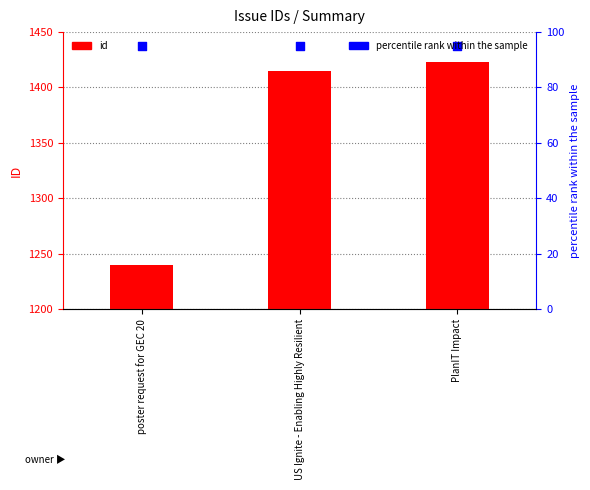

Which series contains the highest Y value?

id